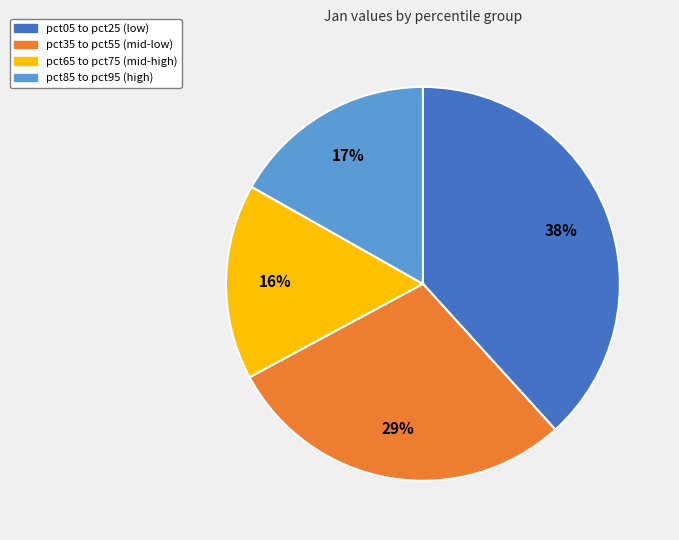

Is there a majority slice in this chart?

No